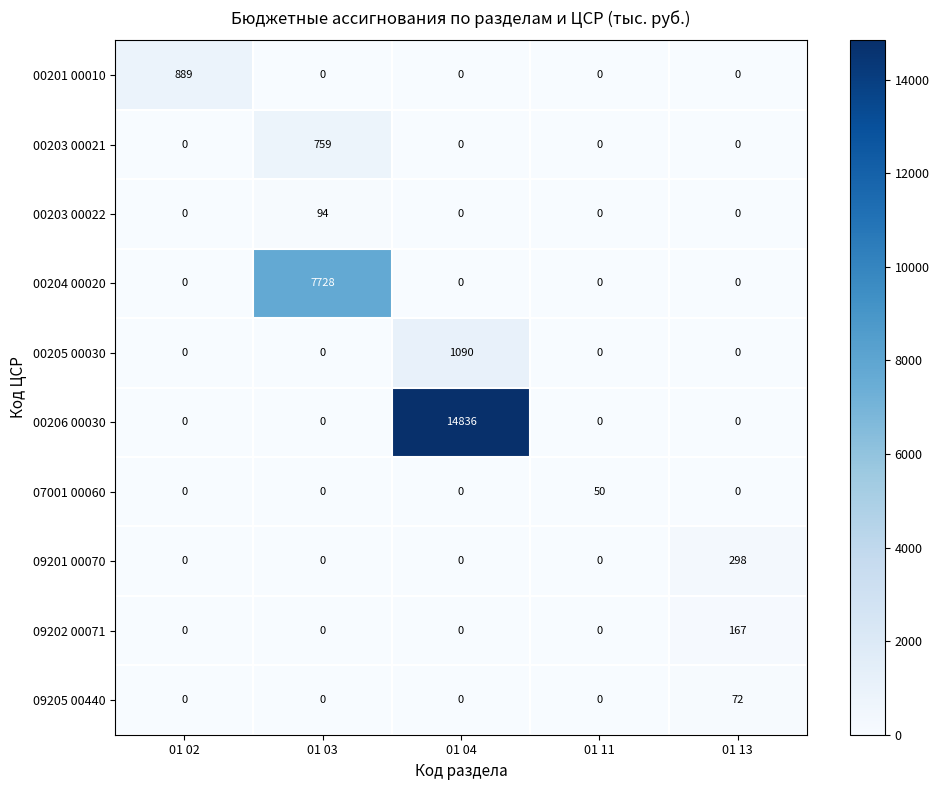

How many categories are shown in the chart?

5